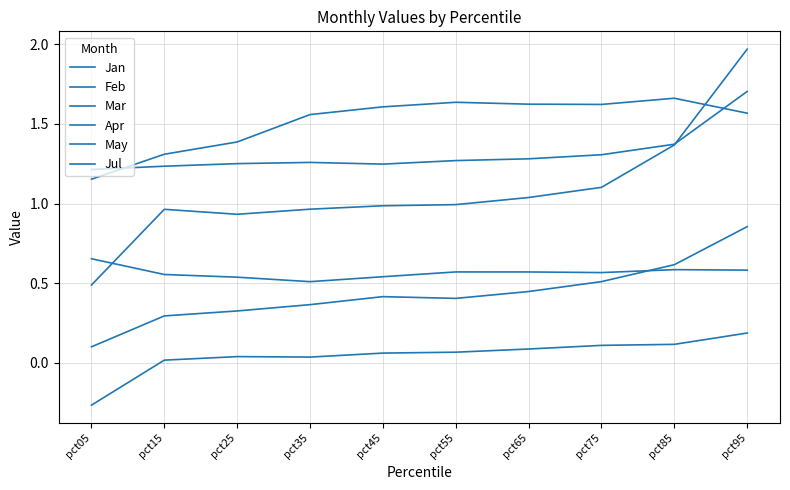

Which series has the widest spread of values?

Jan